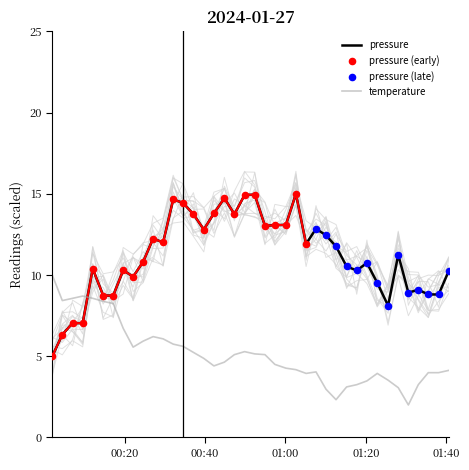

Which series ends up on top after the final intersection of pressure and temperature?

pressure